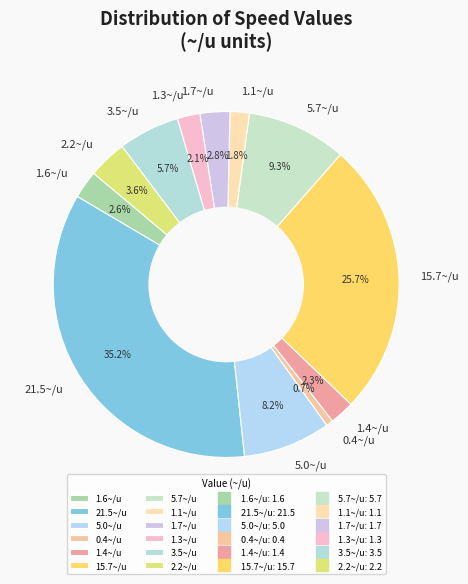

Which has a higher value, 21.5~/u or 5.0~/u?

21.5~/u